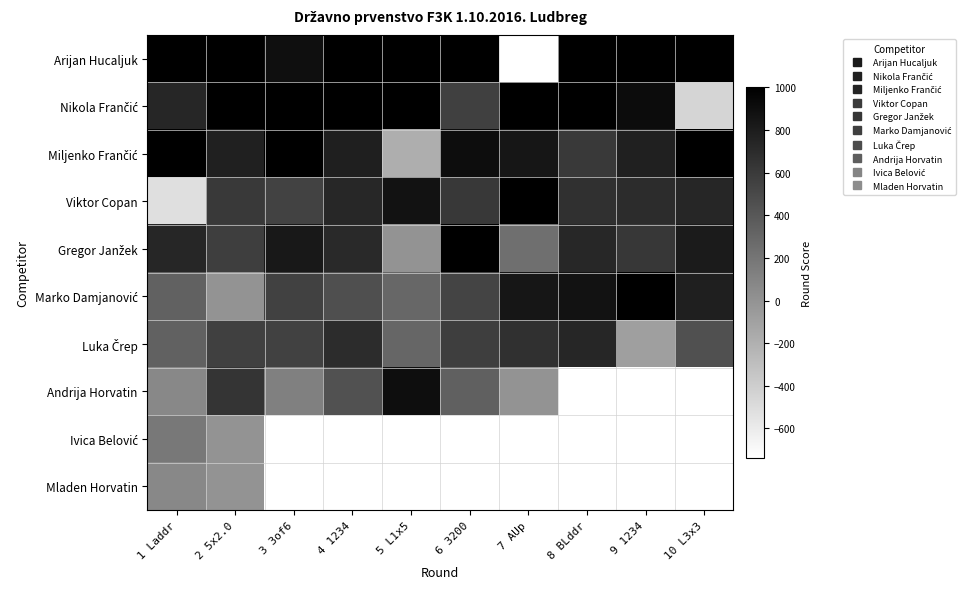

Is it true that Marko Damjanović equals 698.8 at 2 5x2.0?

False